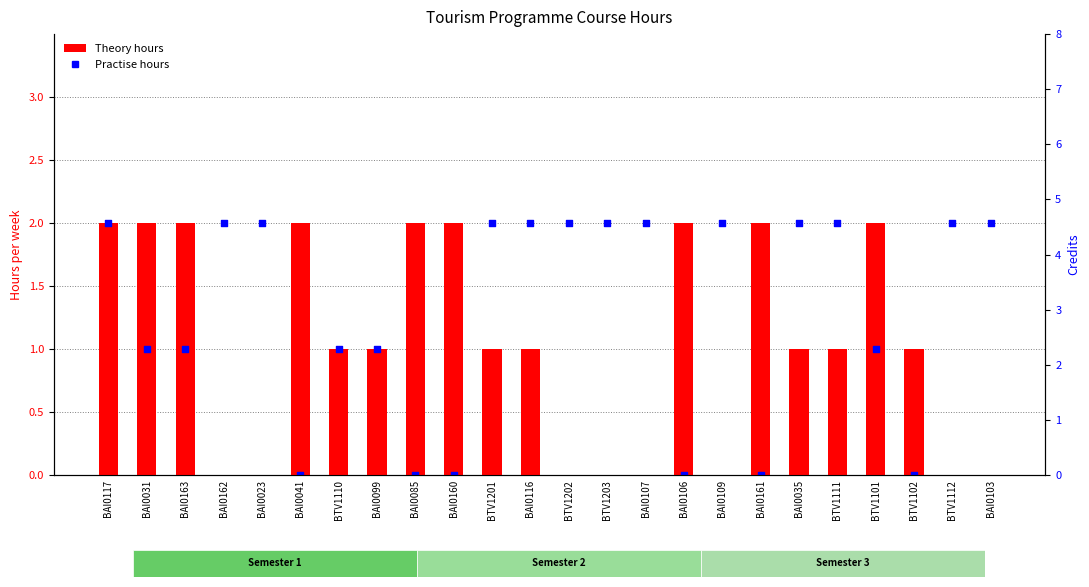

At which category is the sum across all series the highest?

BAI0117